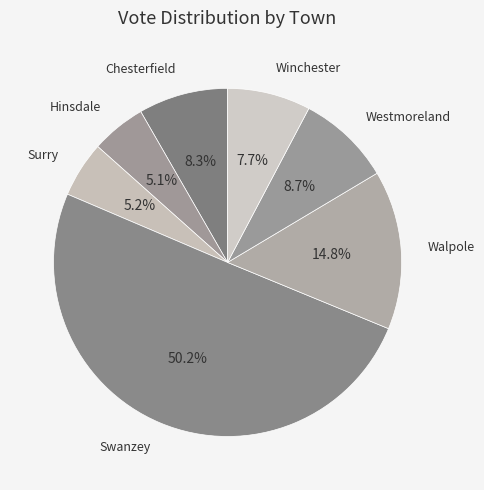

How many slices are in this pie chart?

7